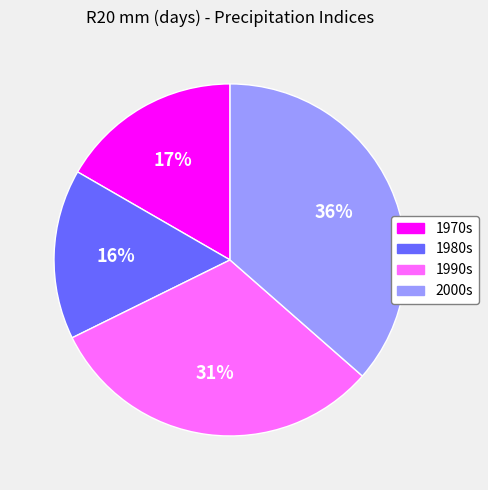

To the nearest percent, what is the average slice percentage?

25%